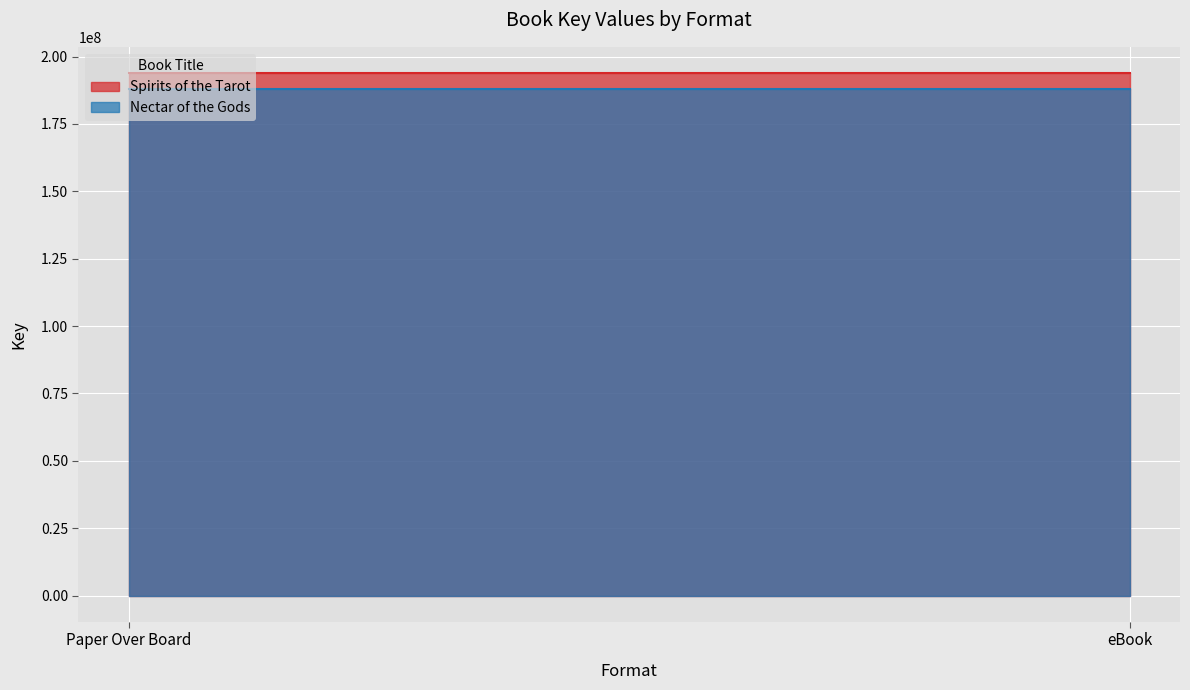

What is the minimum value shown in the chart?

187983700